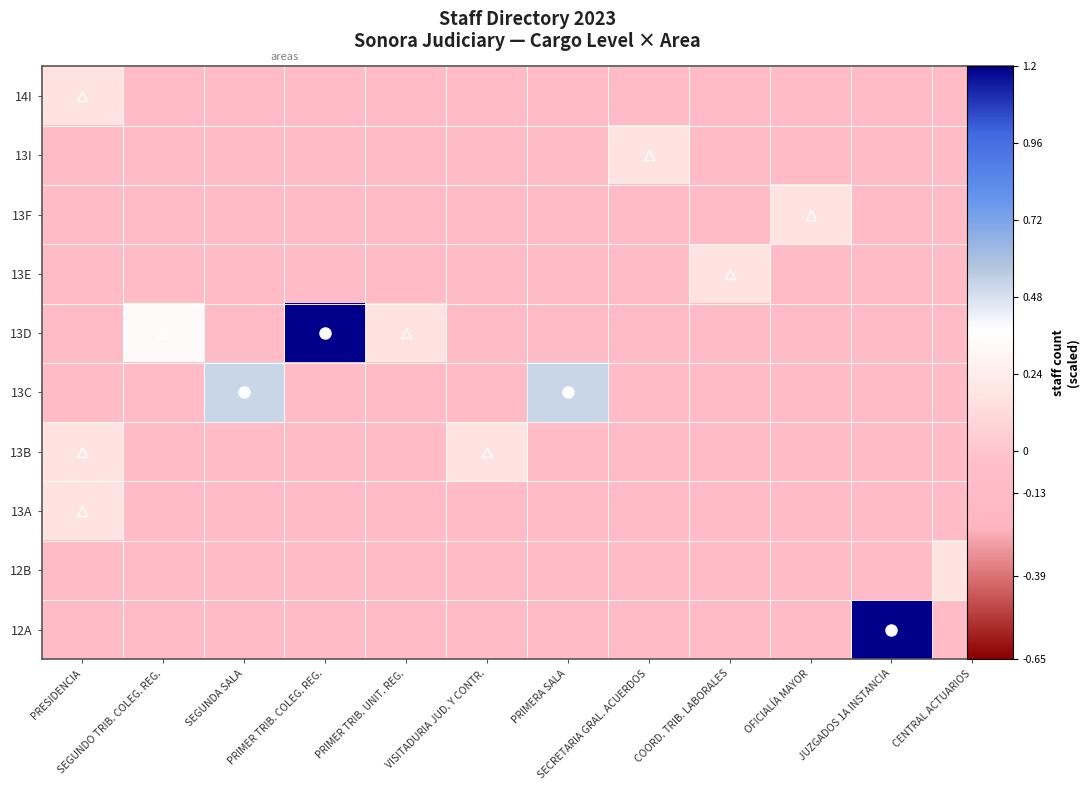

How many values in 13I are below zero?

11